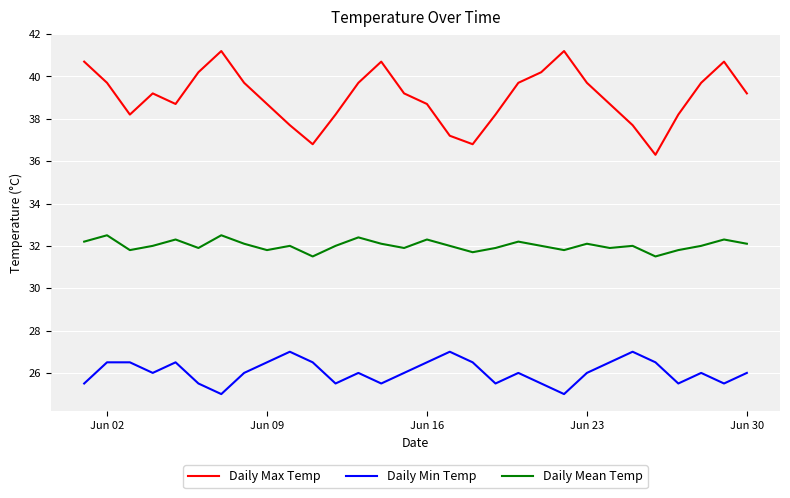

What is the smallest value displayed?

25.0